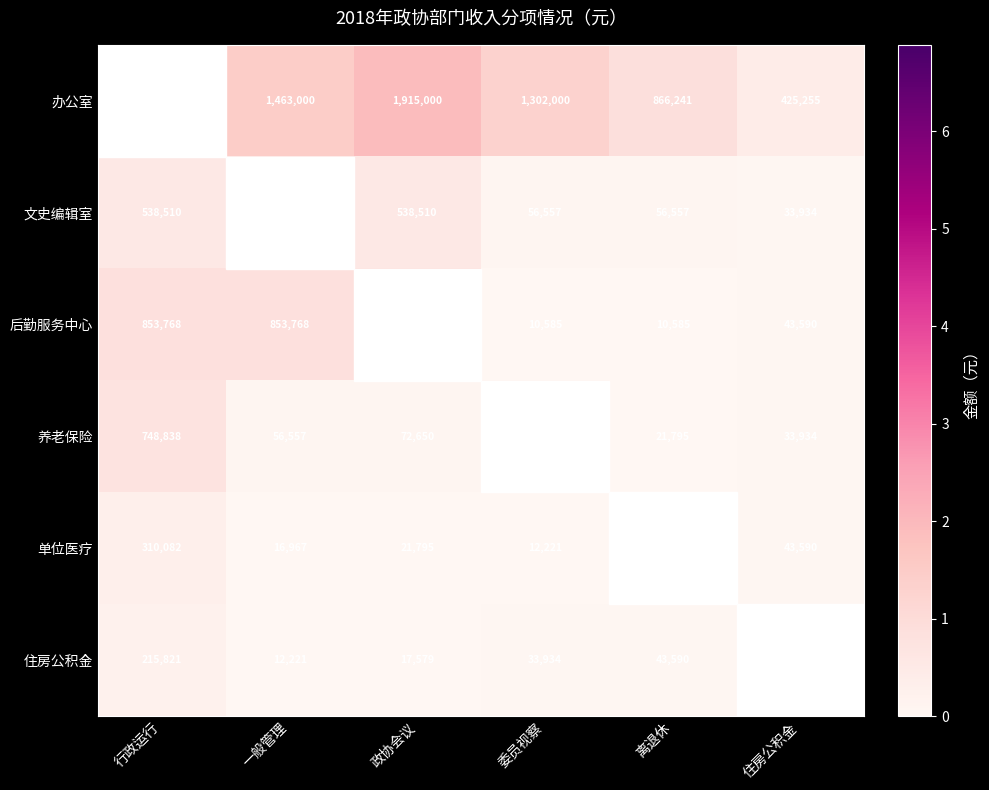

What is the sum of the 办公室 values at 离退休 and 政协会议?

2781241